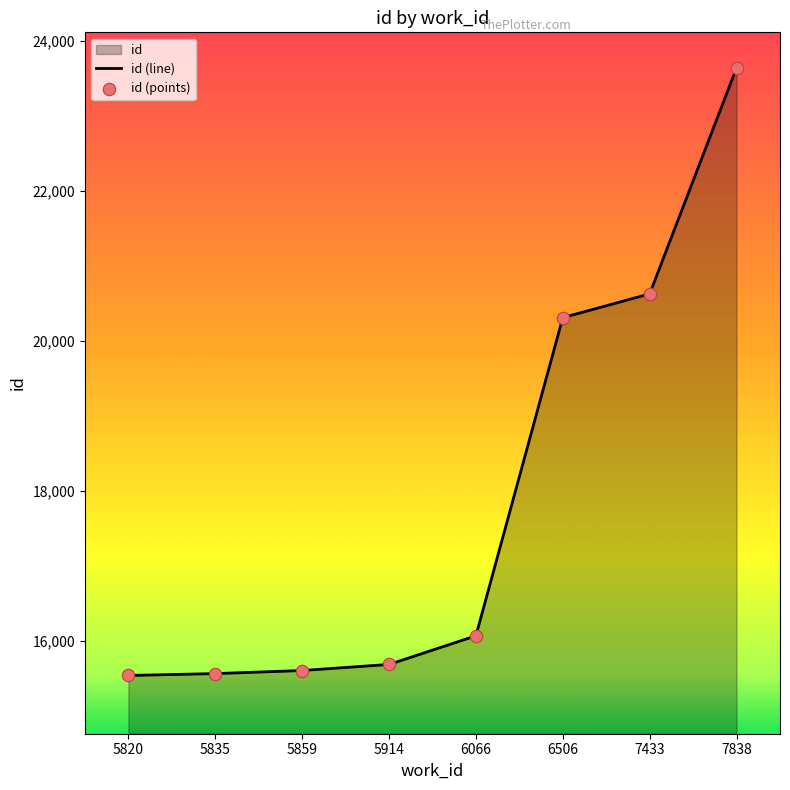

Which series has the largest total across all categories?

id (line)